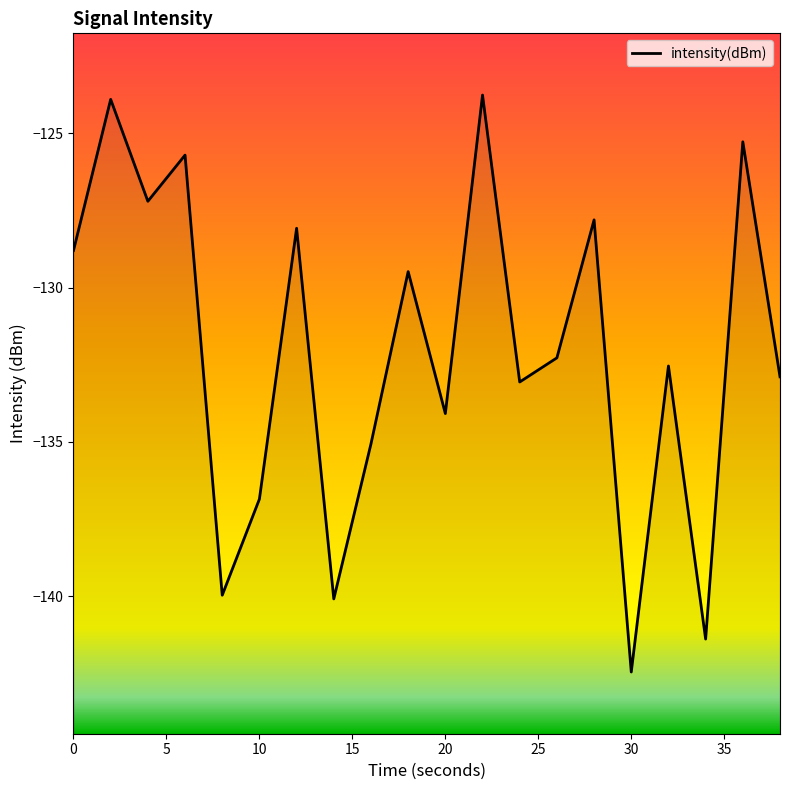

How many values exceed -132?

9